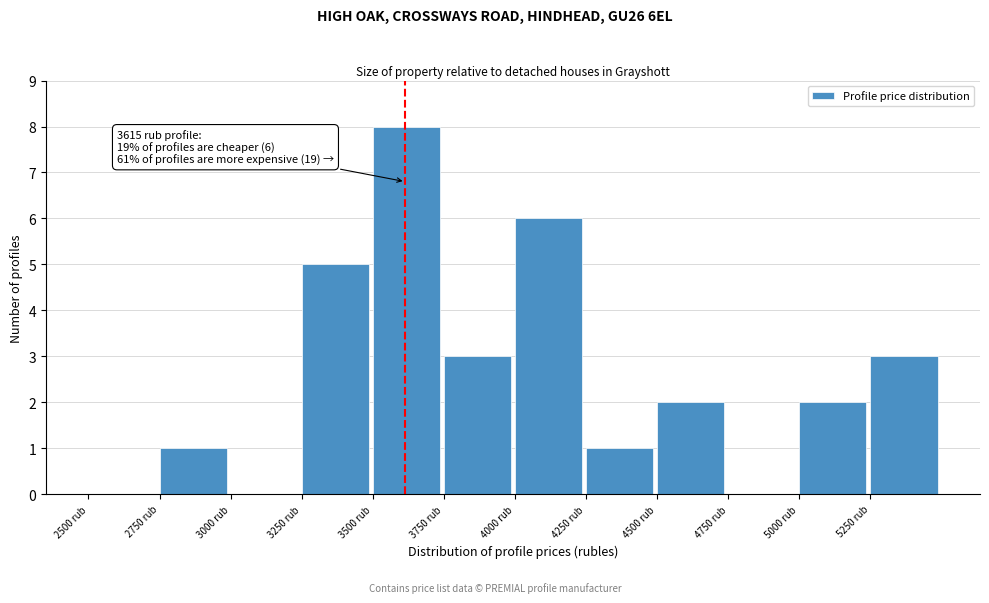

Over which range of the x-axis is the bar tallest?

3500 to 3750